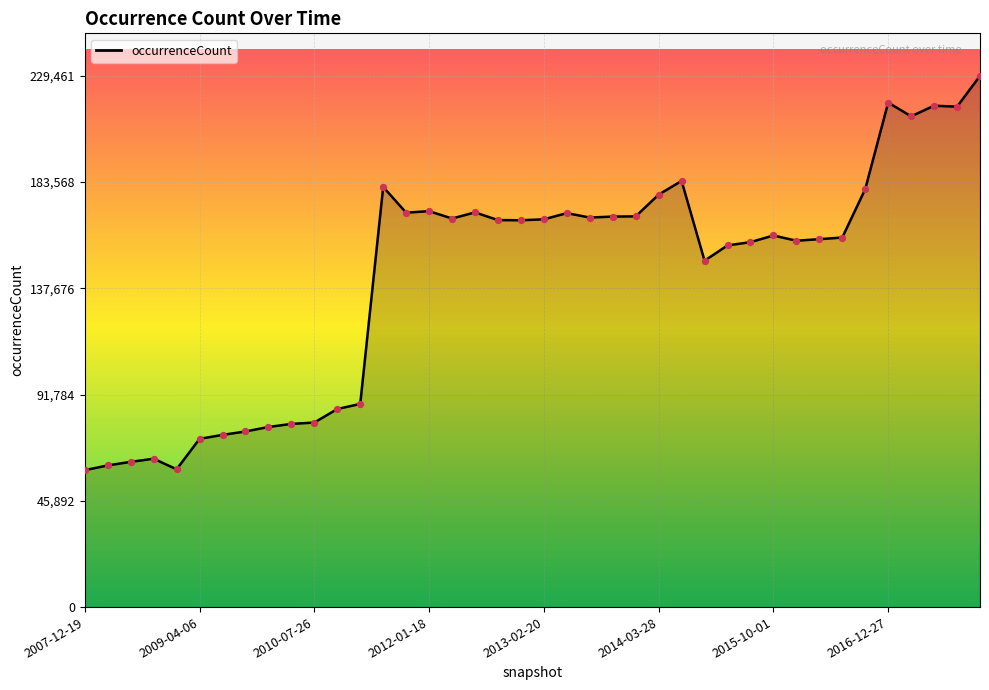

What is the difference between the maximum and minimum values?

170329